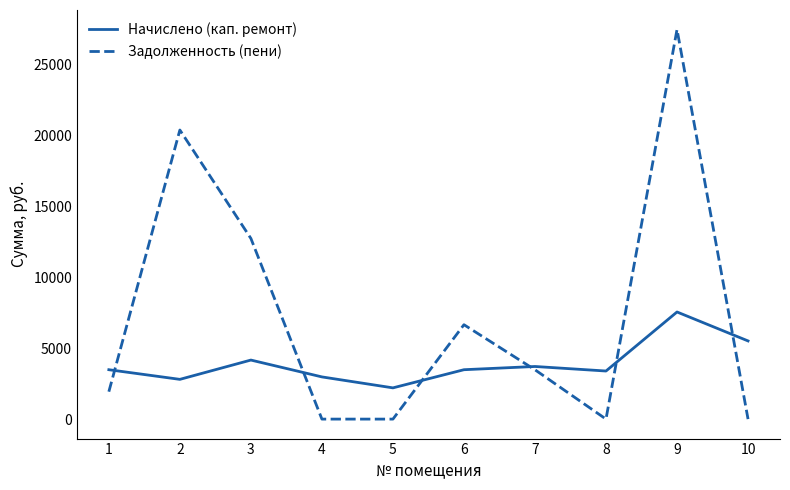

True or false: Задолженность (пени) and Начислено (кап. ремонт) cross at least once.

True